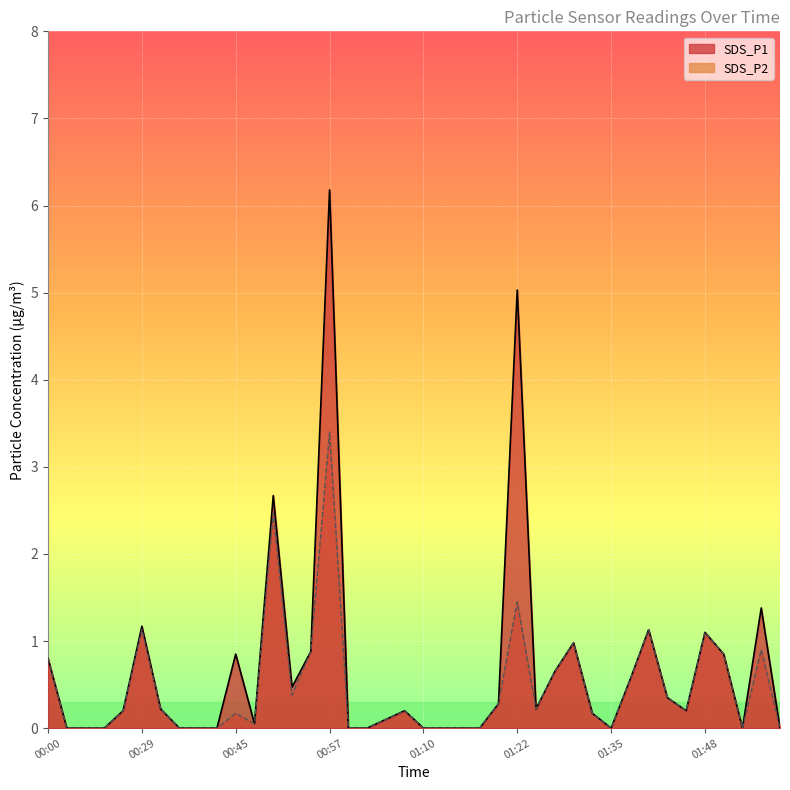

At how many categories does at least one series exceed 6?

1